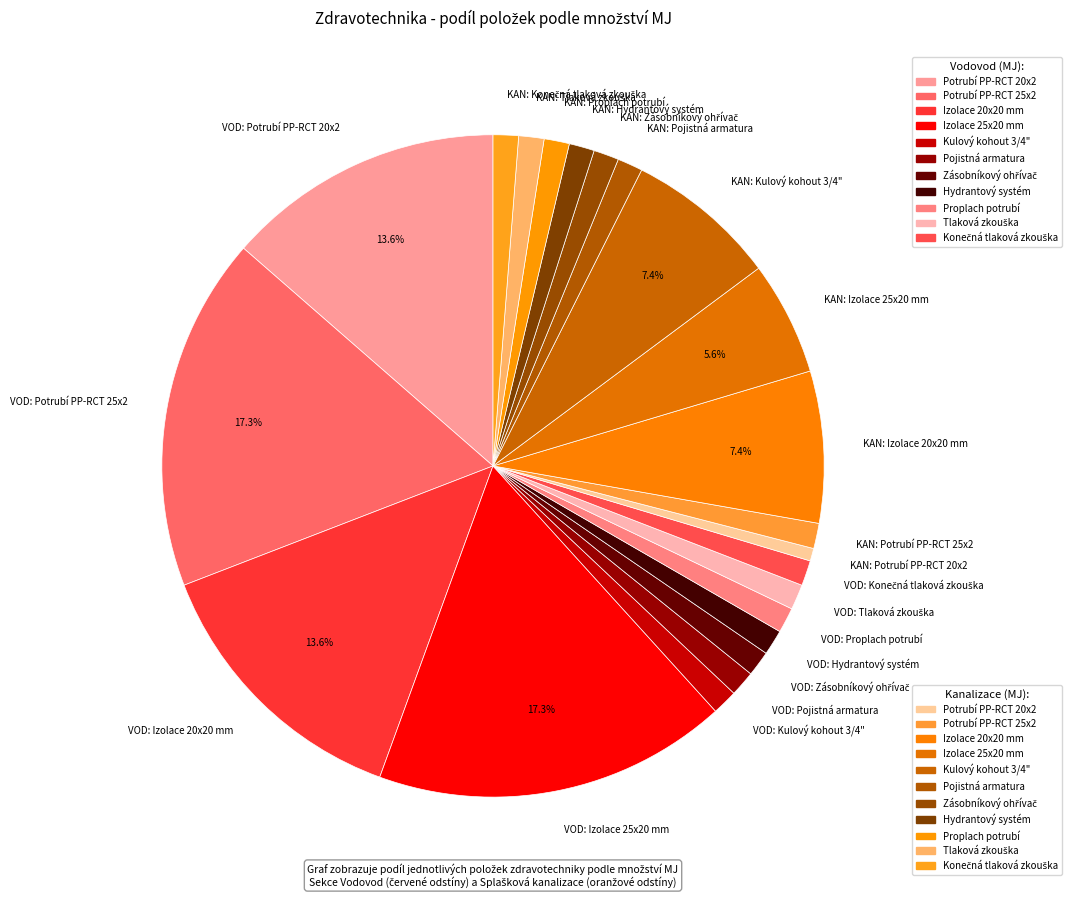

Approximately how many times larger is the value at VOD: Izolace 20x20 mm compared to KAN: Kulový kohout 3/4"?

1.8